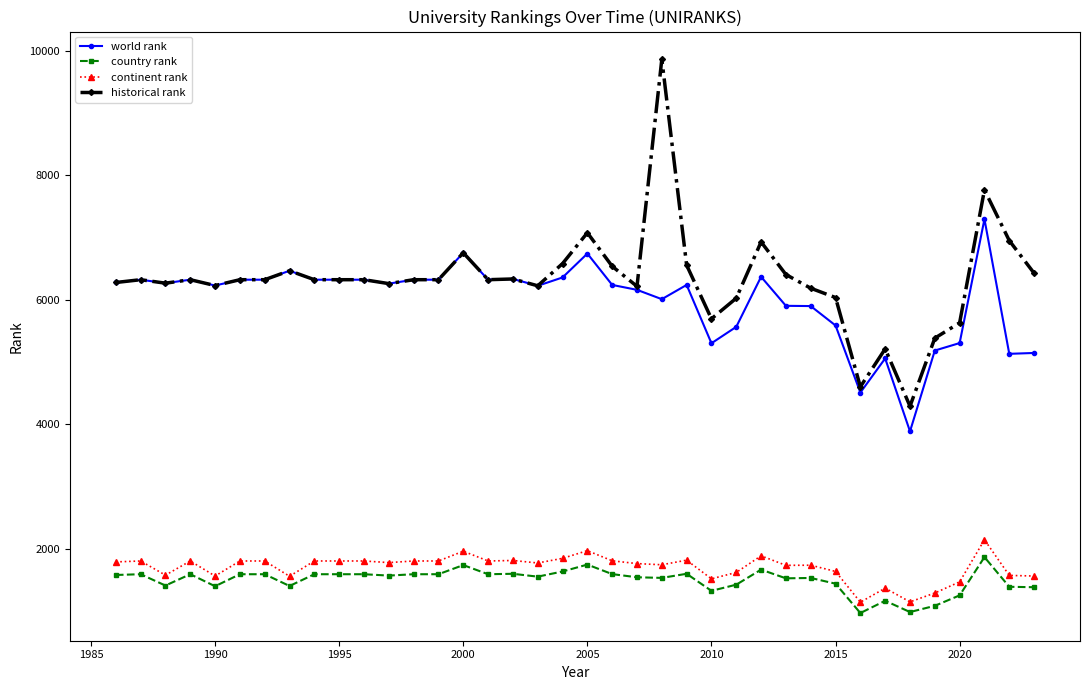

True or false: historical rank has more than 1 interior local peaks.

True